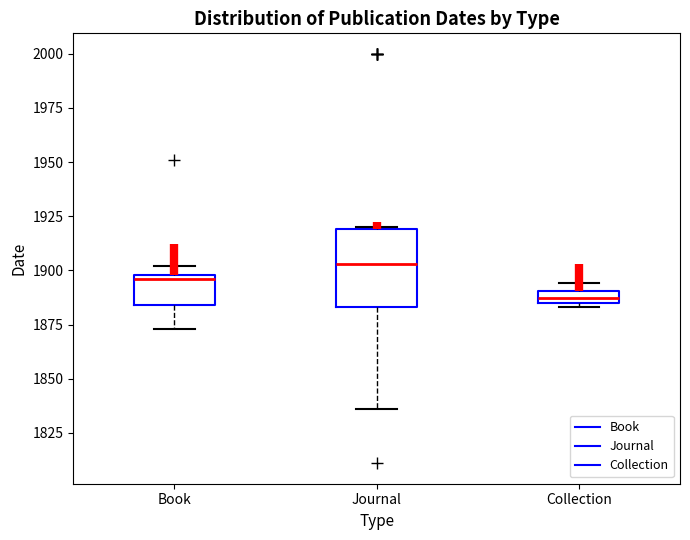

Where does the median line of the box for Book sit on the y-axis? The values are not printed on the chart, so give them approximately, as read against the axis.

1895